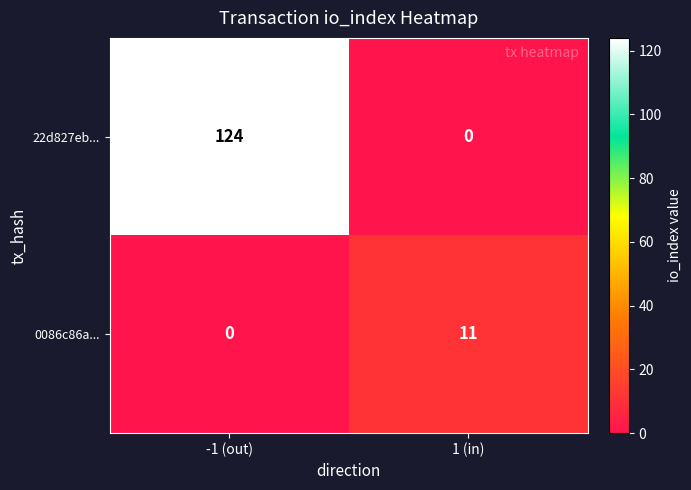

Which series has the largest total across all categories?

22d827eb...